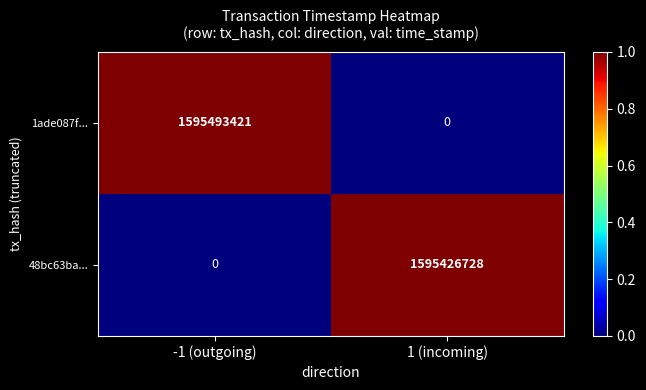

How many categories are shown in the chart?

2